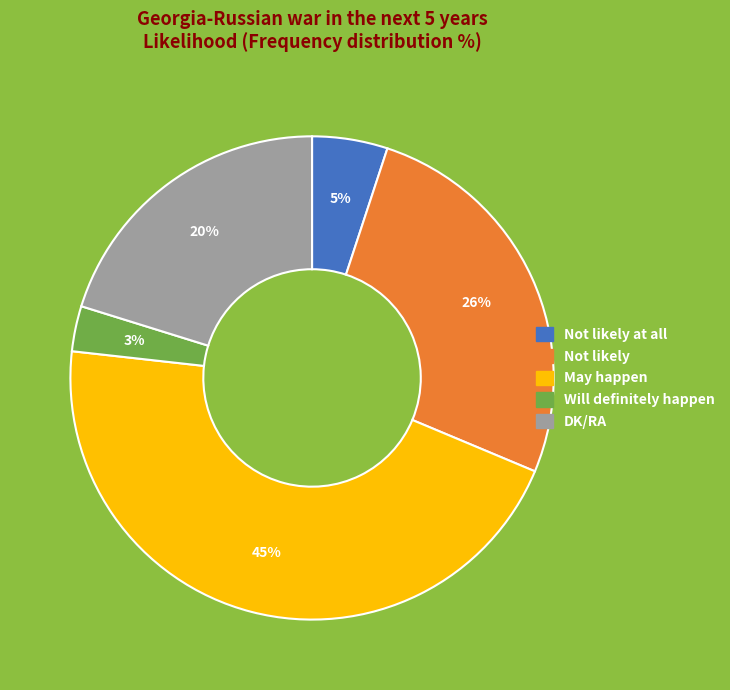

Is there any slice that represents more than half of the pie?

No